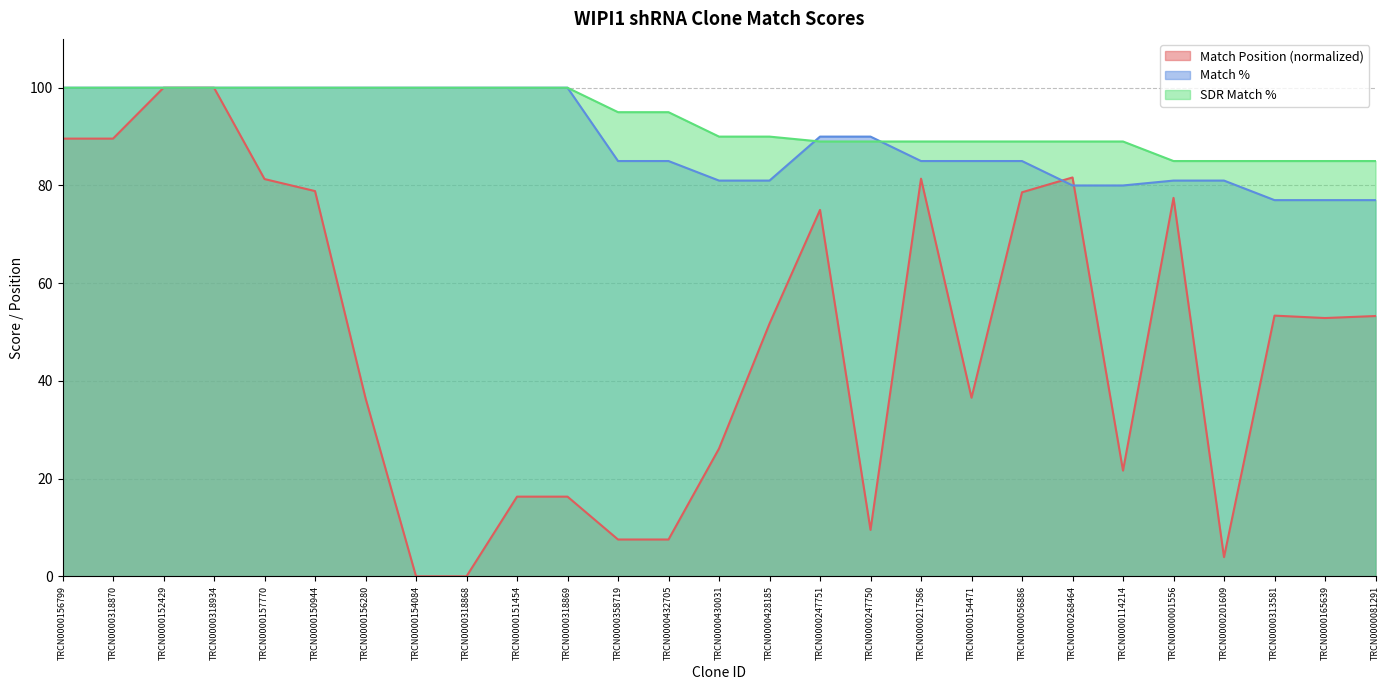

At which category does Match Position reach its first local peak?

TRCN0000247751